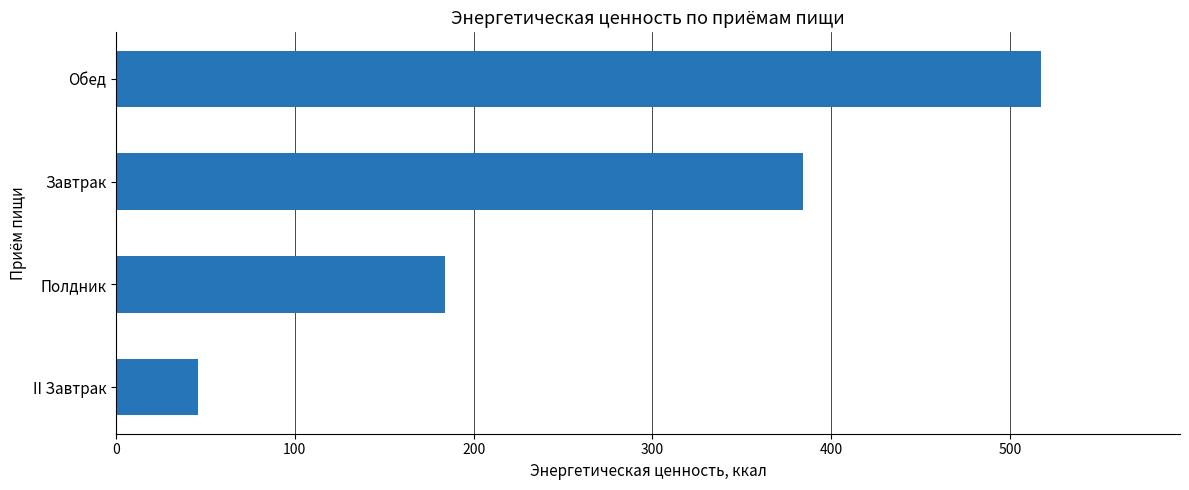

The value at Завтрак is 619.8. True or false?

False